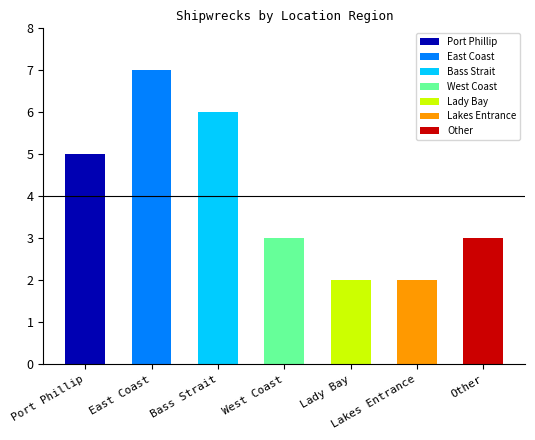

What is the greatest value displayed?

7